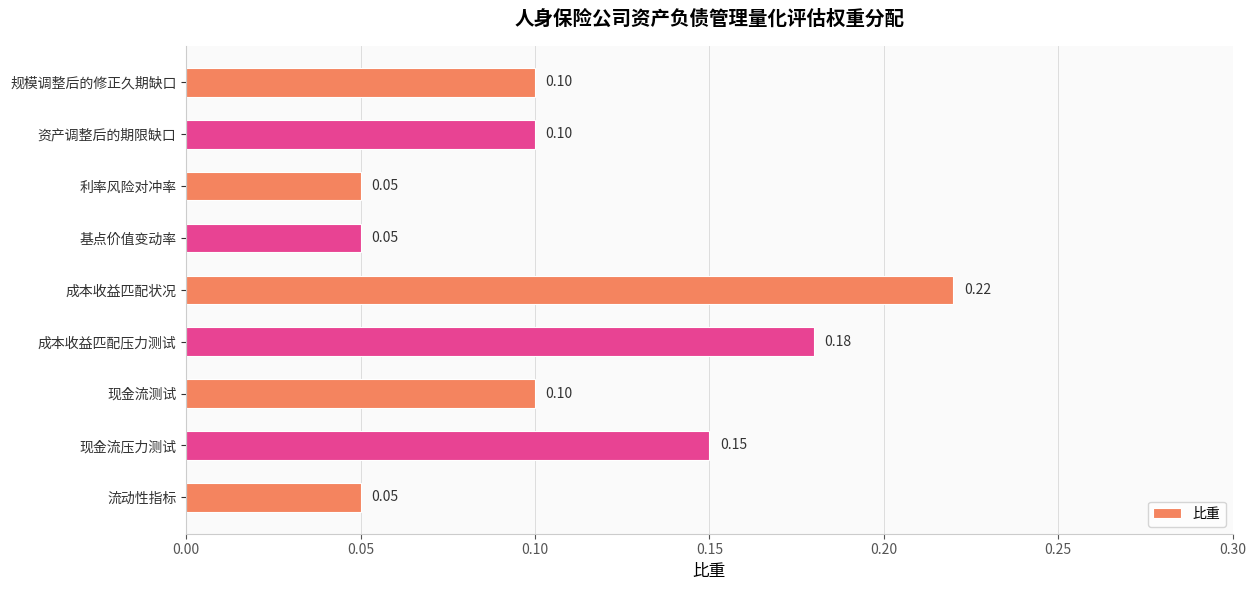

What is the sum of the values at 成本收益匹配压力测试 and 现金流压力测试?

0.3